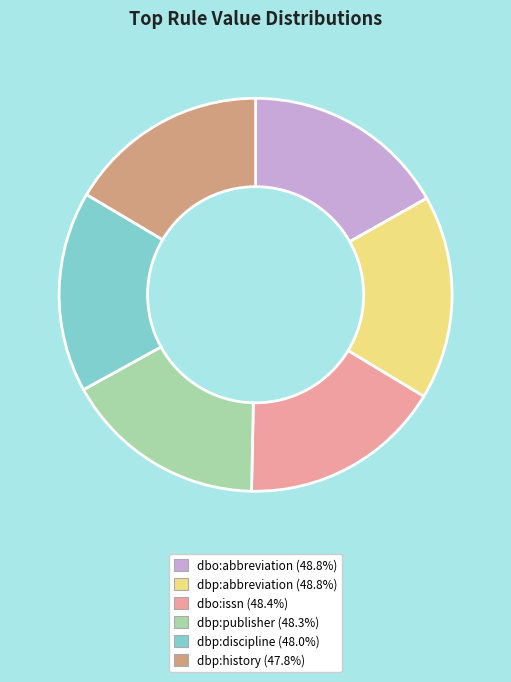

Does dbp:history represent more than half of the total?

No